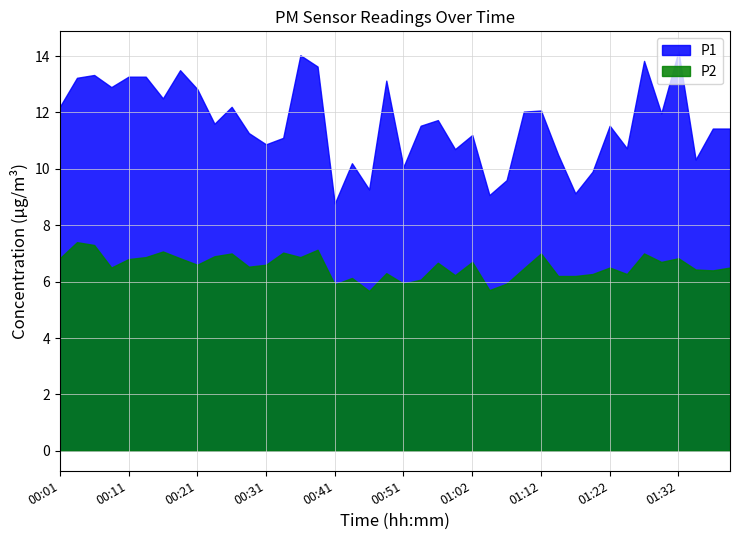

True or false: P2 and P1 intersect in this chart.

False